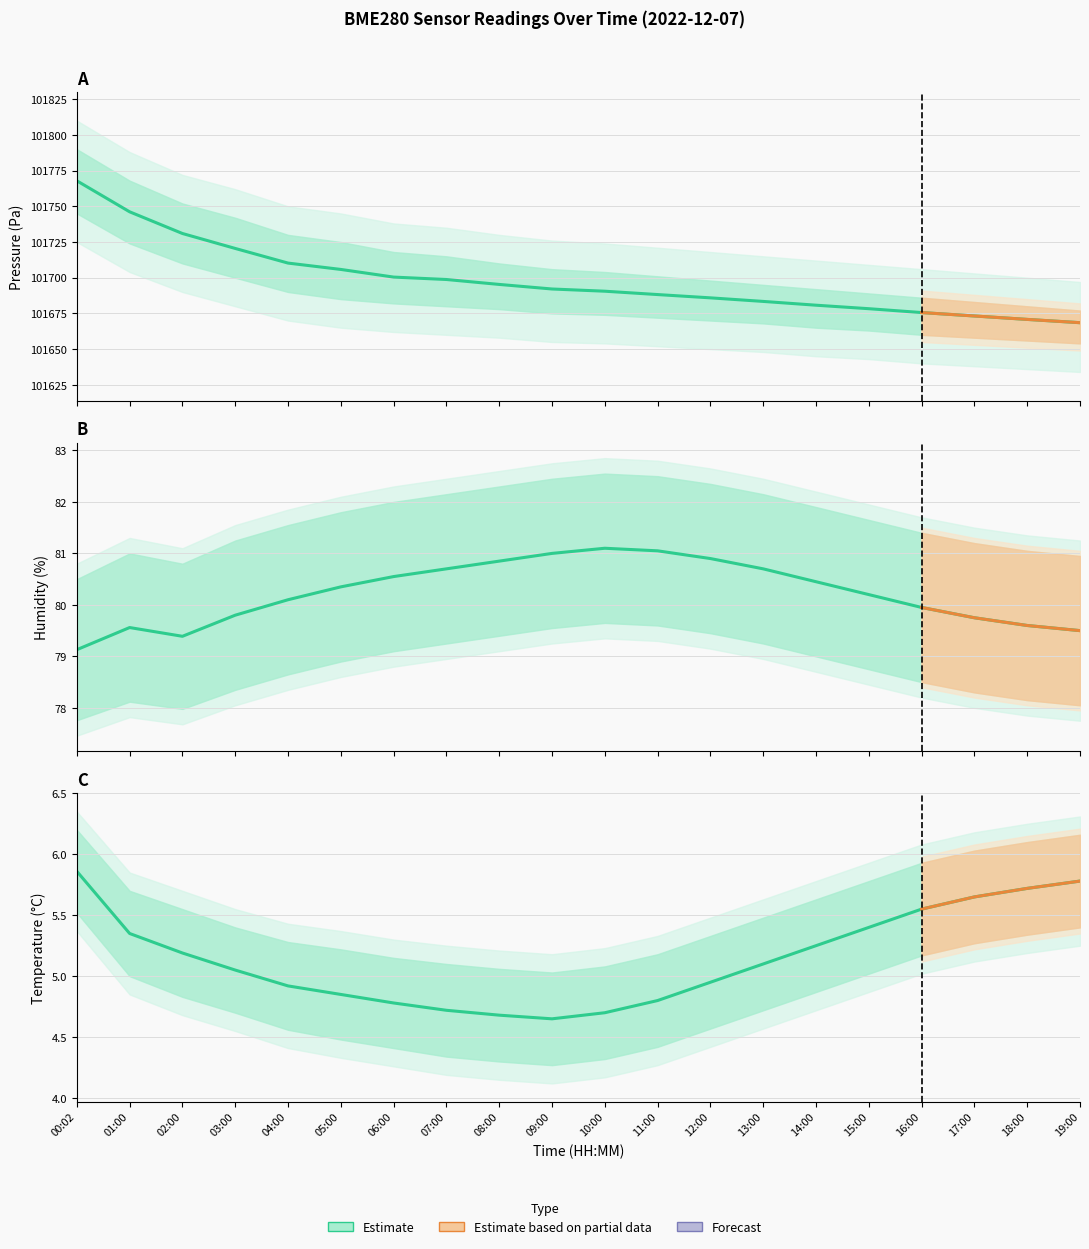

What is the difference between the maximum and second lowest values in the pressure series?

97.1